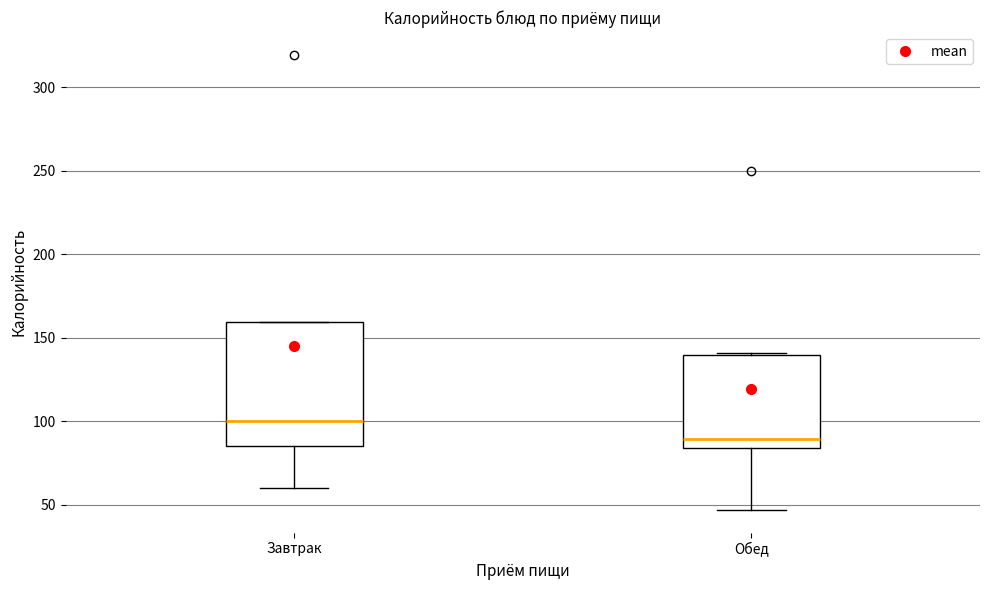

Reading left to right, read every box against the y-axis: the position of its median line, the range the box covers, and the ends of its whiskers. The values are not printed on the chart, so give them approximately, as read against the axis.

Завтрак: median 100, box 85 to 160, whiskers 60 to 160
Обед: median 90, box 85 to 140, whiskers 45 to 140